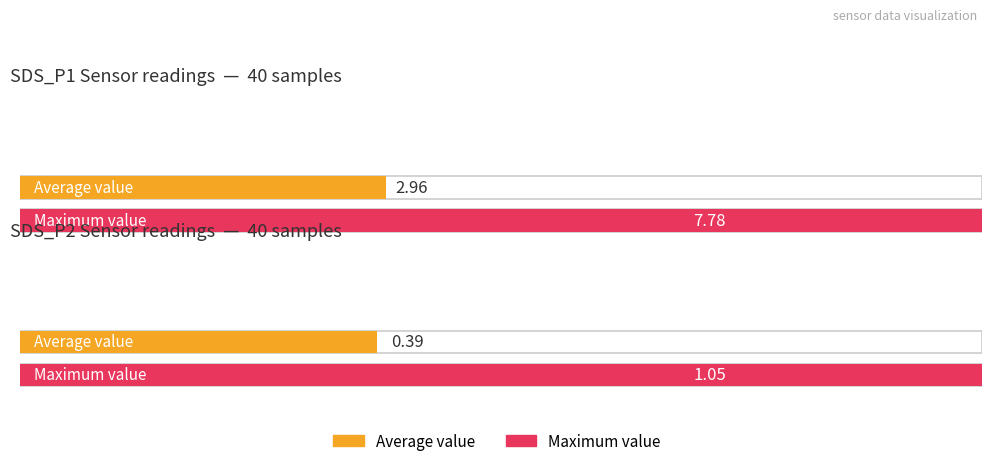

True or false: Average utilization has a value of 1.0 at SDS_P2 Max.

False